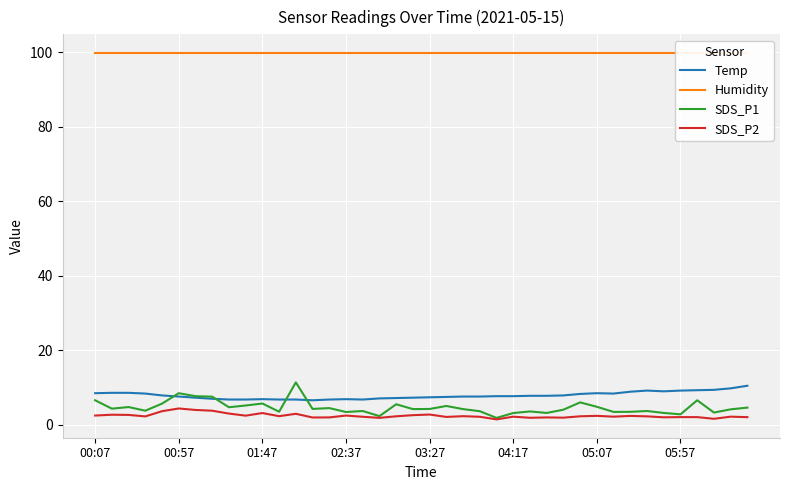

What is the difference between the highest and lowest values at 13?

97.9